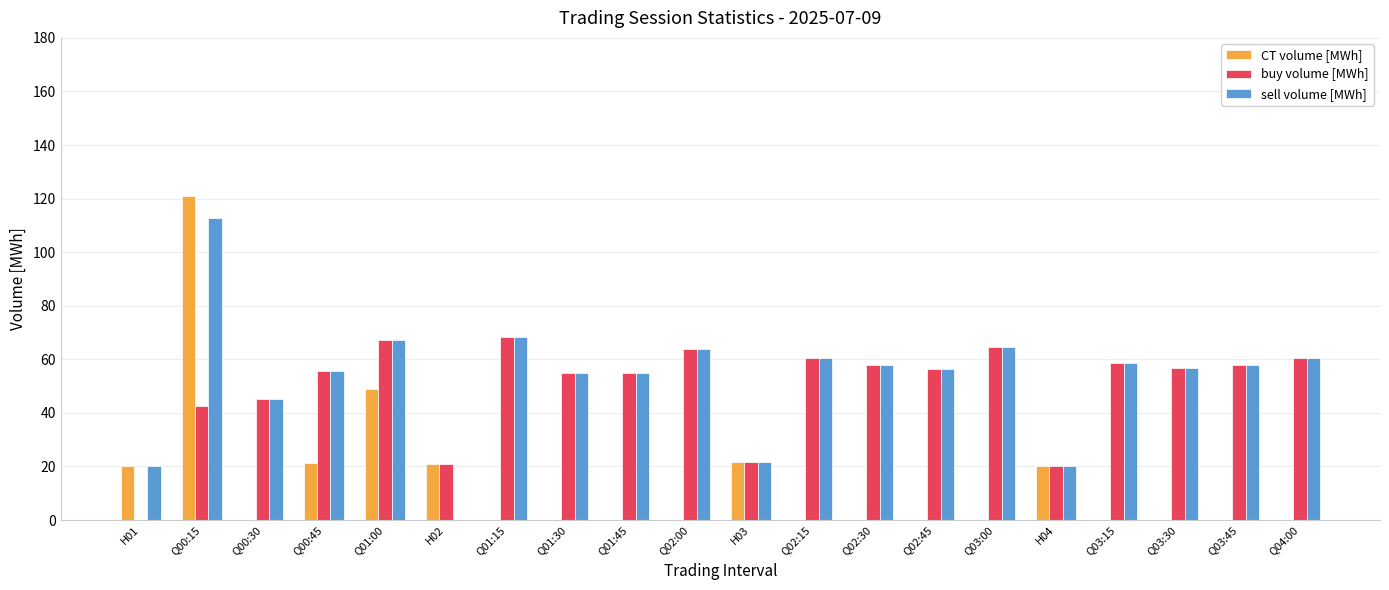

Is it true that CT volume [MWh] equals 0.0 at Q03:30?

True